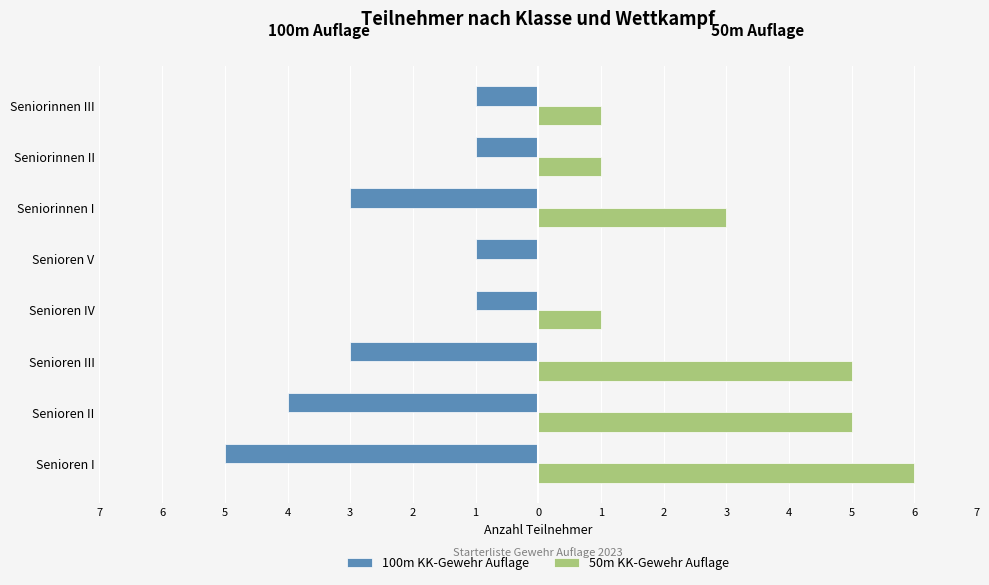

What are all the series names shown in the legend?

100m KK-Gewehr Auflage, 50m KK-Gewehr Auflage